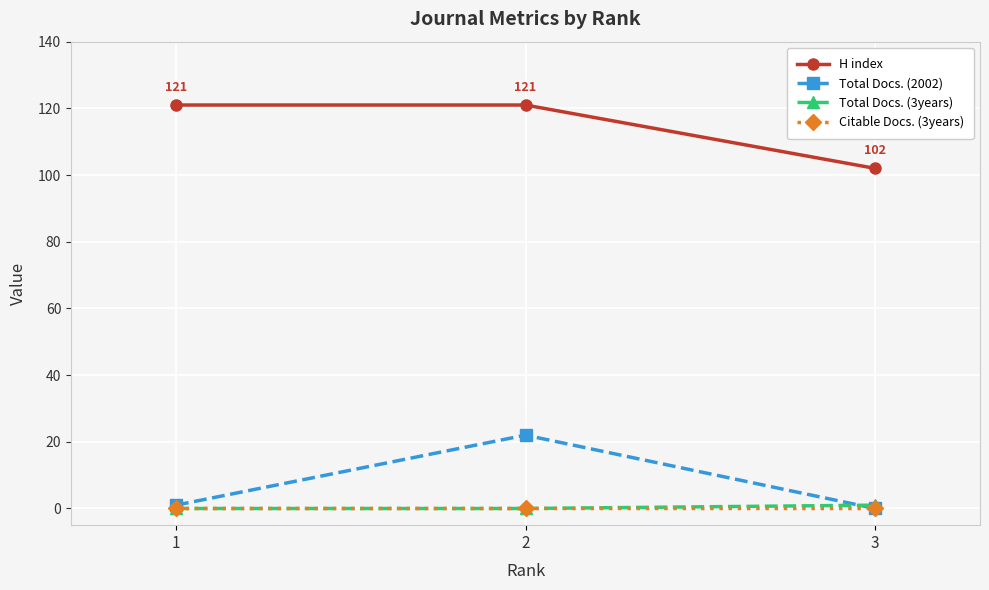

What are all the series names shown in the legend?

H index, Total Docs. (2002), Total Docs. (3years), Citable Docs. (3years)